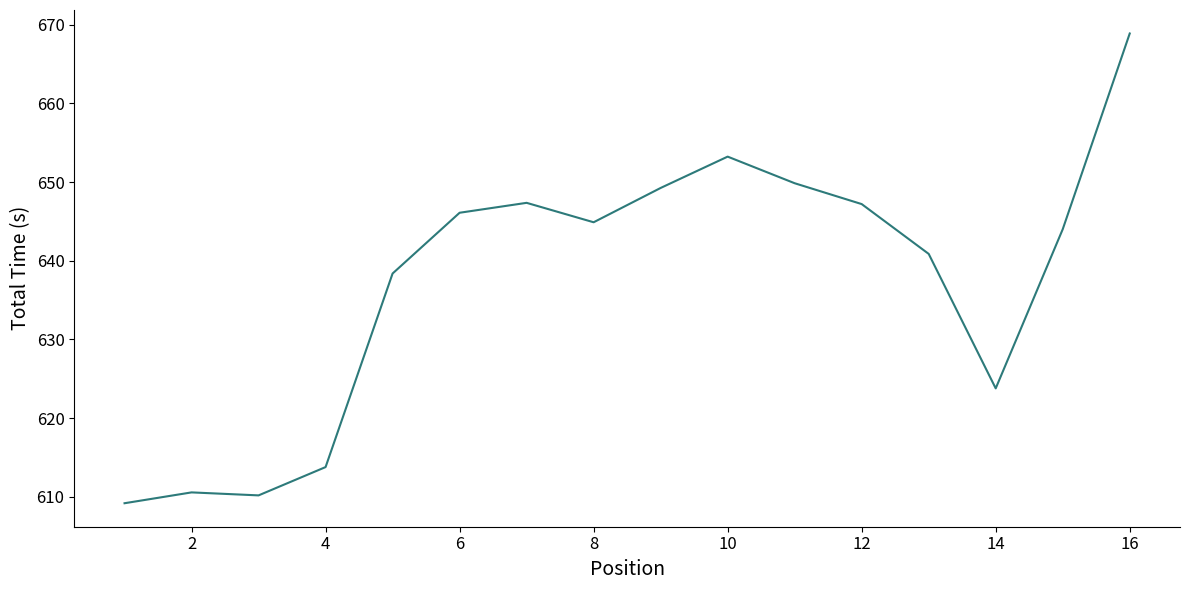

What is the minimum value shown in the chart?

609.2